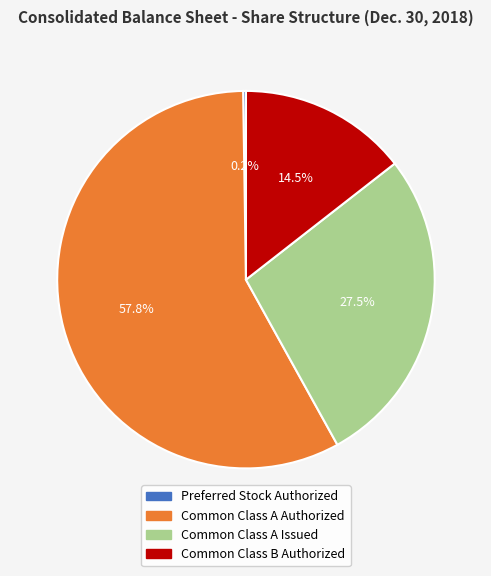

Is there a majority slice in this chart?

Yes